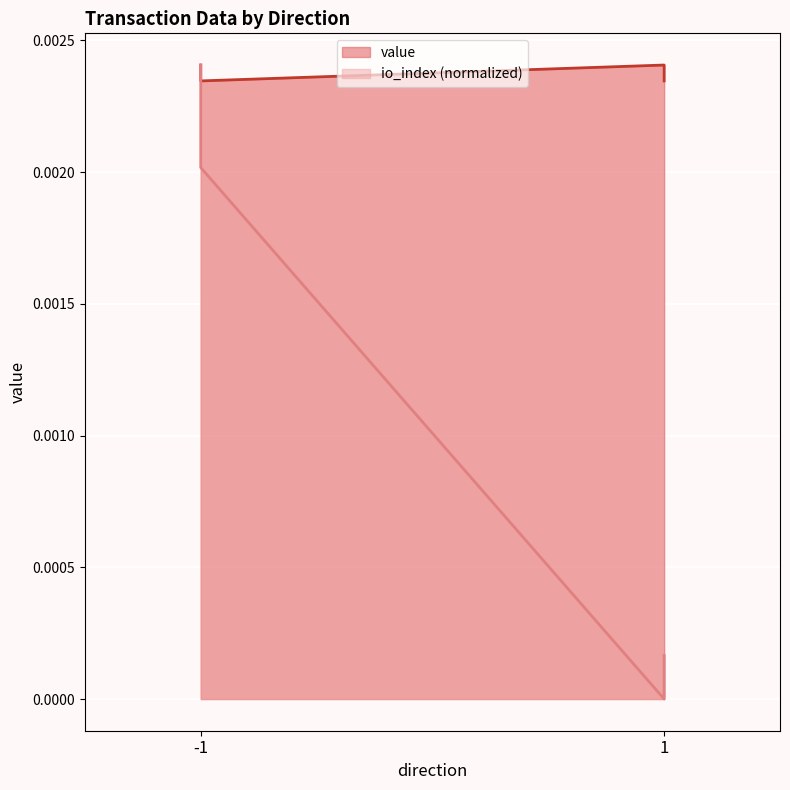

Count the value values in the range 0 to 1.

4